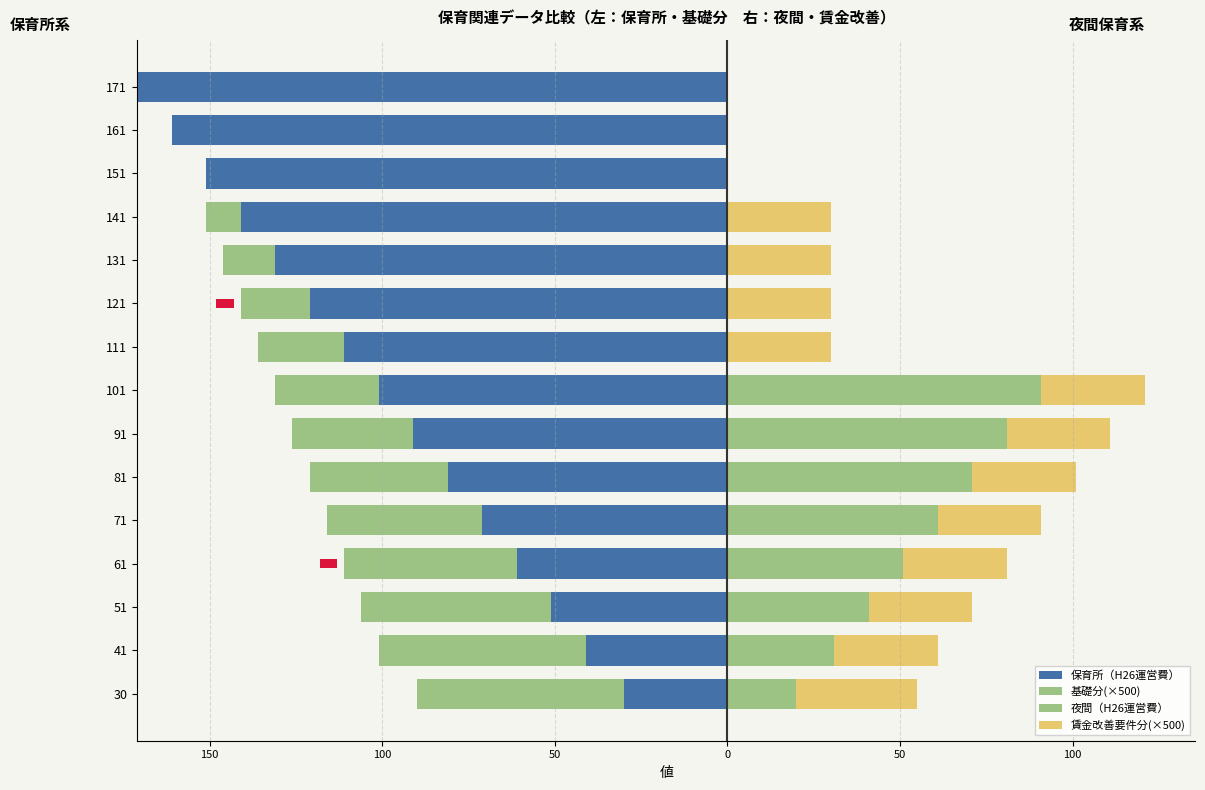

What are all the series names shown in the legend?

保育所（H26運営費）, 基礎分(×500), 夜間（H26運営費）, 賃金改善要件分(×500)